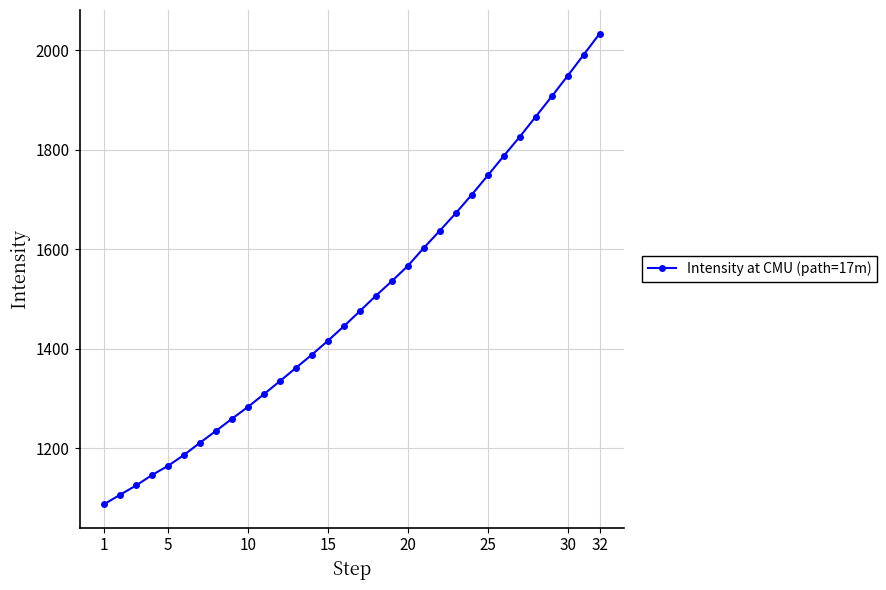

What is the minimum value shown in the chart?

1087.2